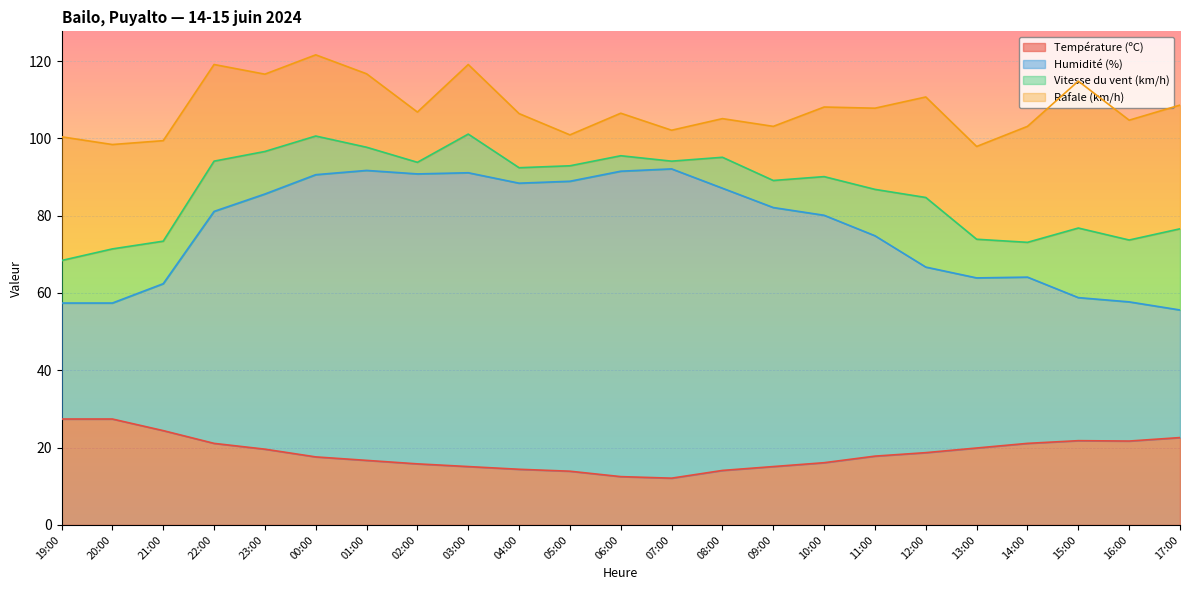

What is the maximum value for Température (ºC)?

27.4